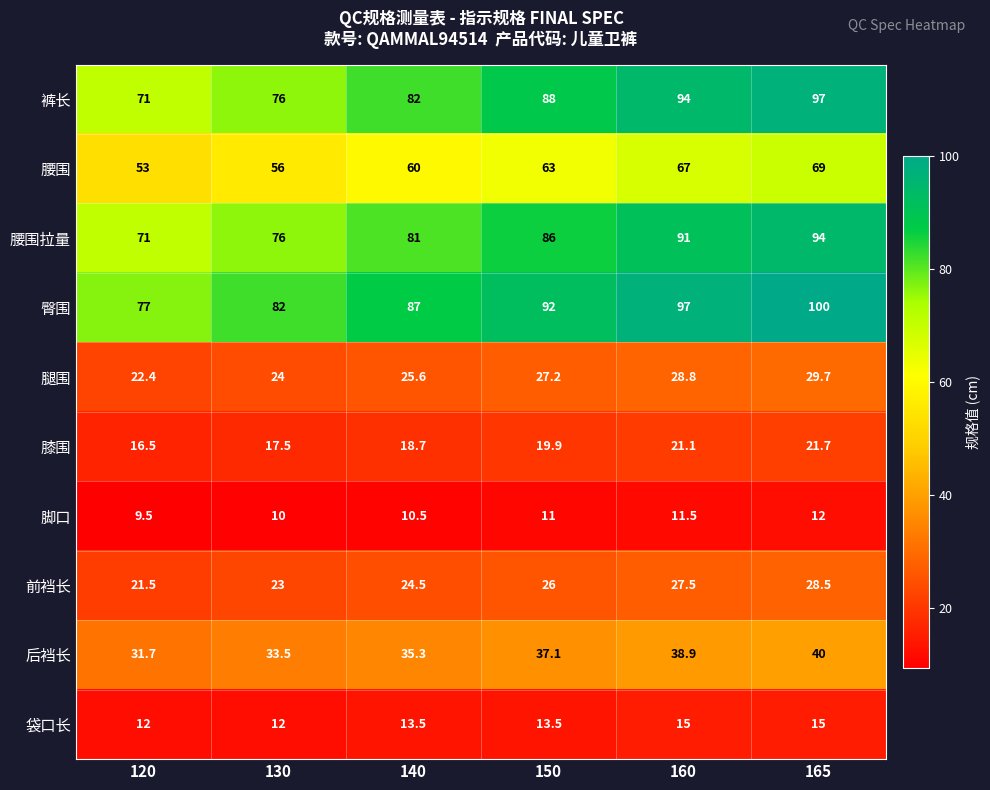

Is the value of 腰围拉量 at 140 greater than the value of 裤长 at 130?

Yes